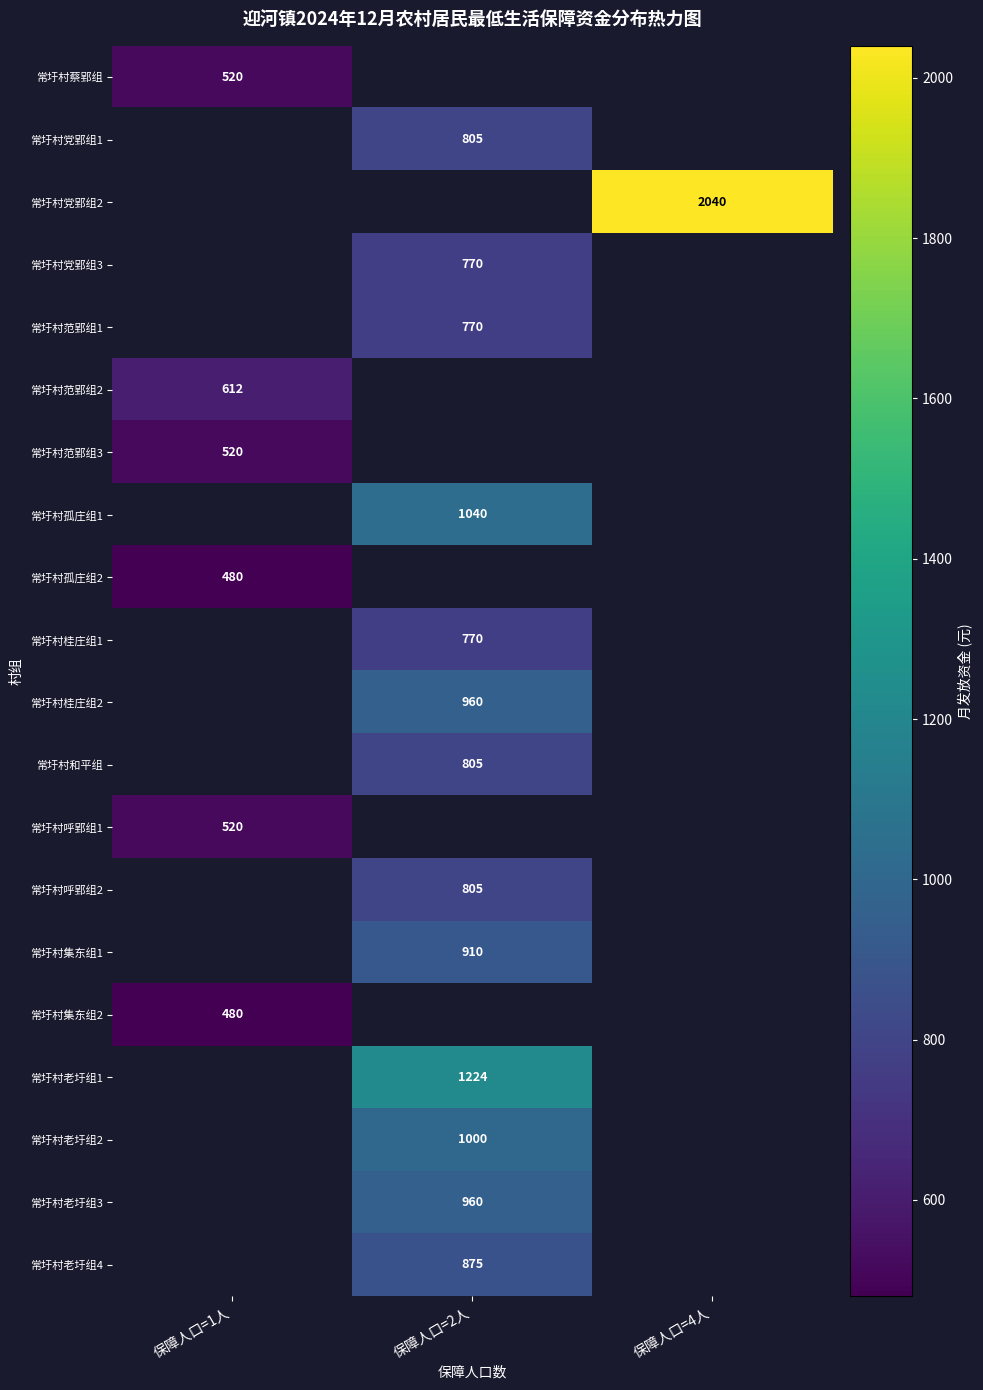

Which has a higher value, 保障人口=4人 or 保障人口=2人?

保障人口=2人